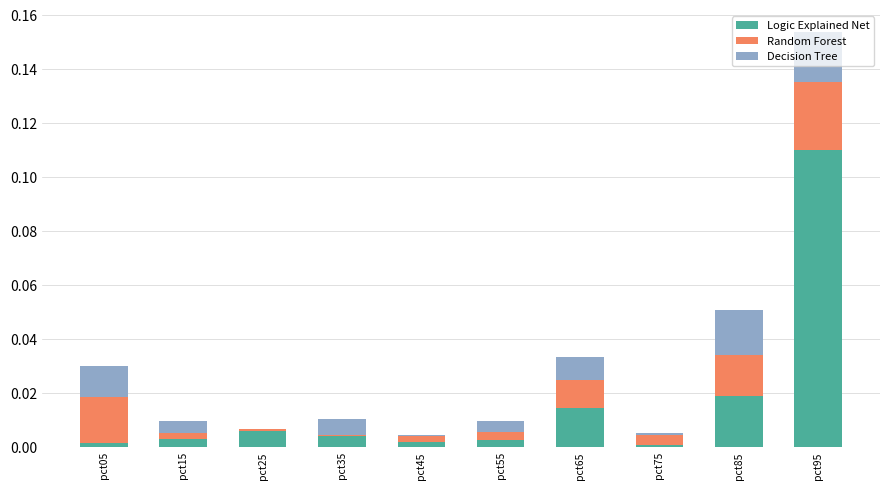

At which category is the sum across all series the highest?

pct95